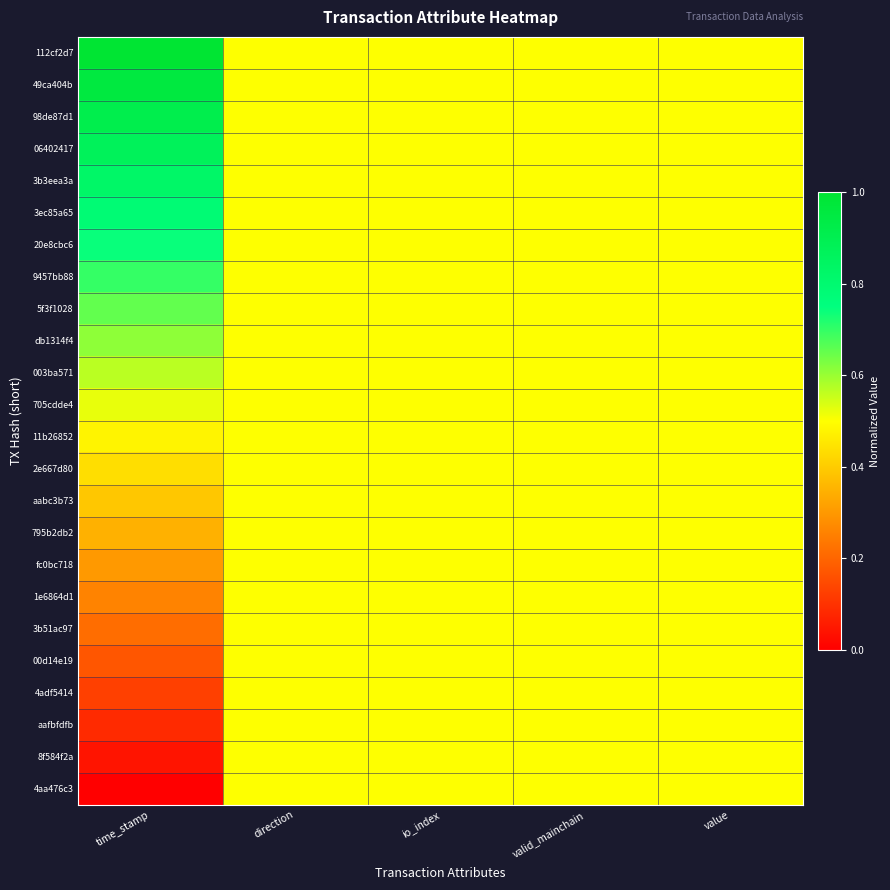

Which series has the largest total across all categories?

112cf2d7